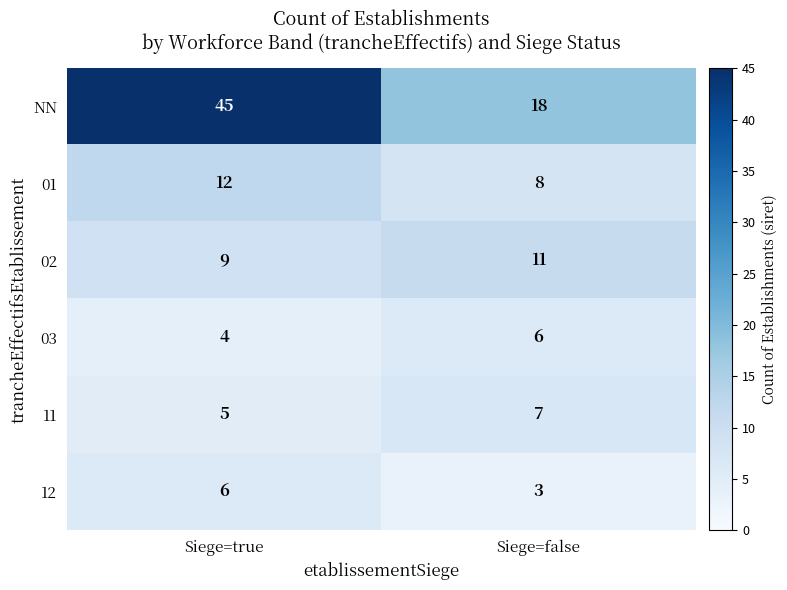

What is the total value across all series at Siege=true?

81